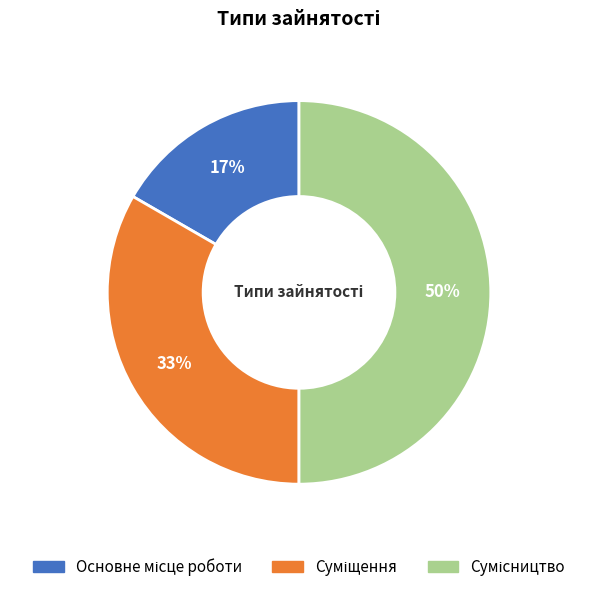

To the nearest percent, what is the difference between the largest and smallest slice percentages?

33%